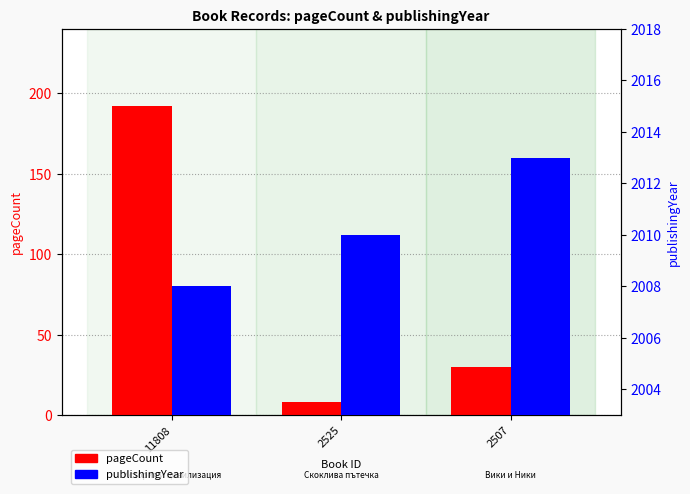

What is the difference between the second highest and minimum values in the publishingYear series?

2